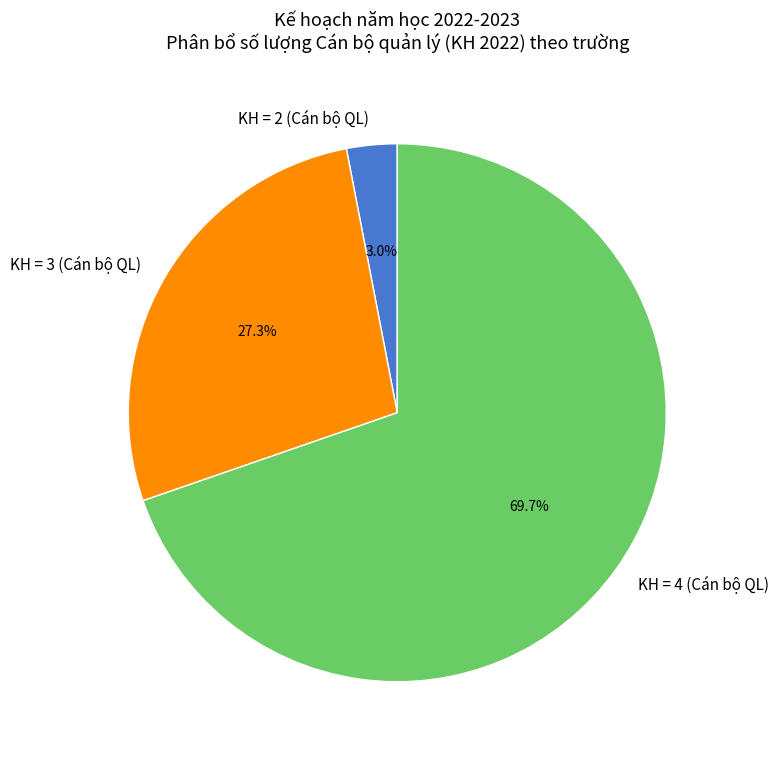

What percentage is NOT represented by KH = 2 (Cán bộ QL)?

97.0%